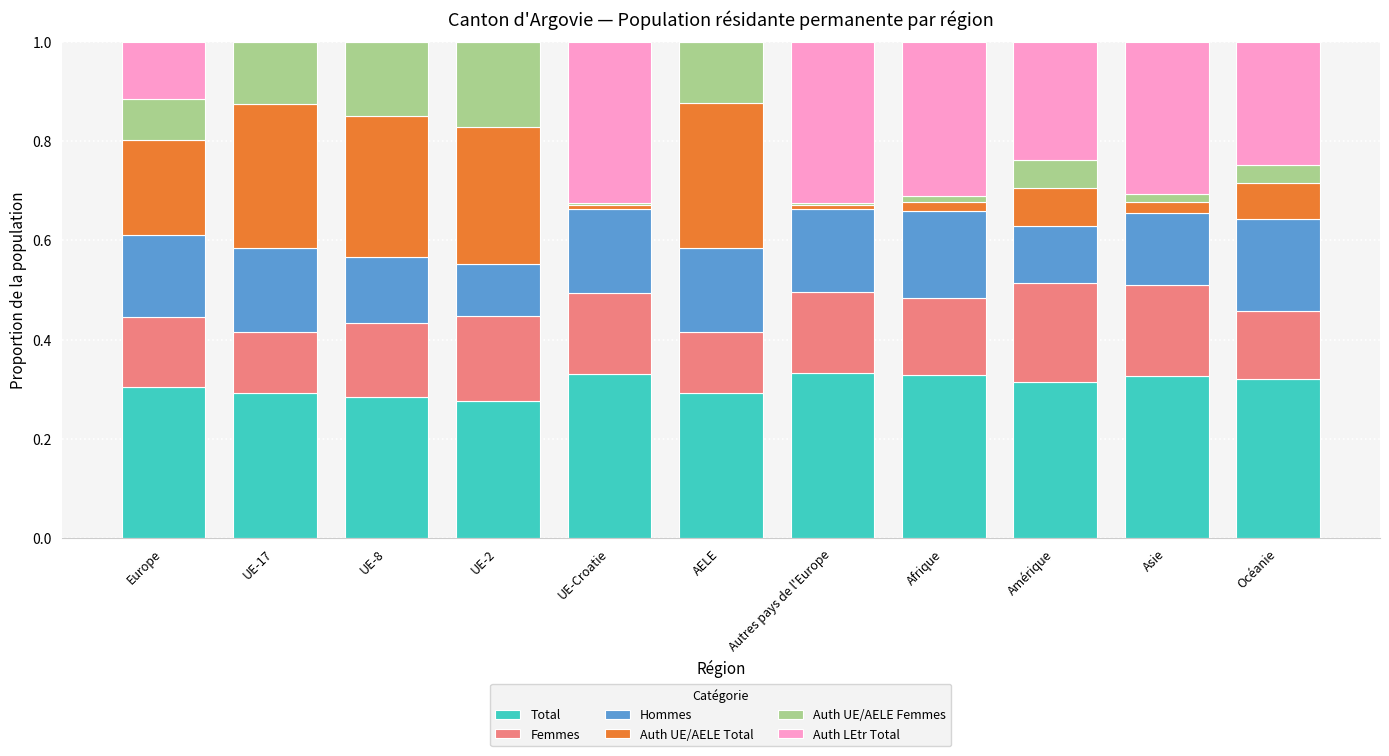

What is the total value across all series at UE-2?

1.0